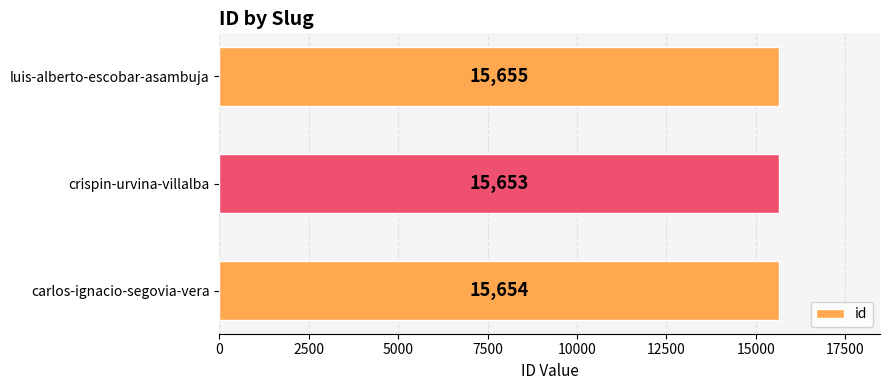

What is the sum of all values?

46962